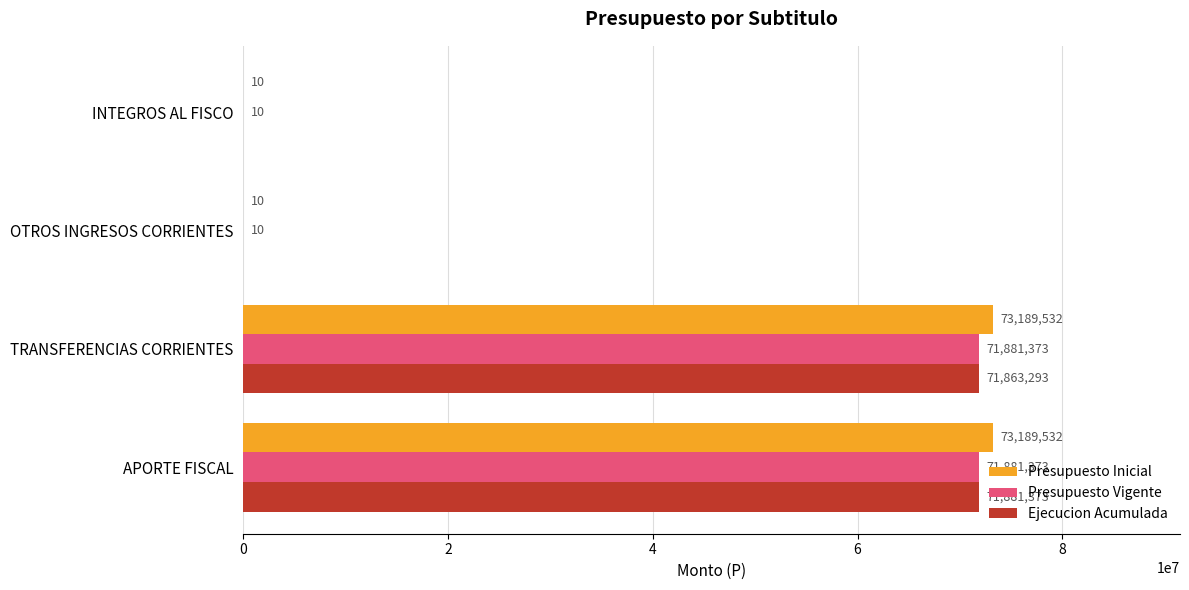

What is the greatest value displayed?

73189532